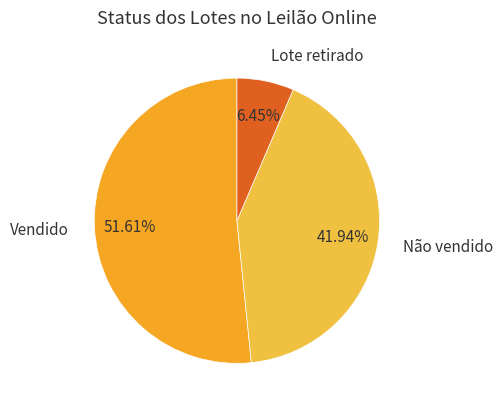

Which category has the biggest portion of the pie?

Vendido